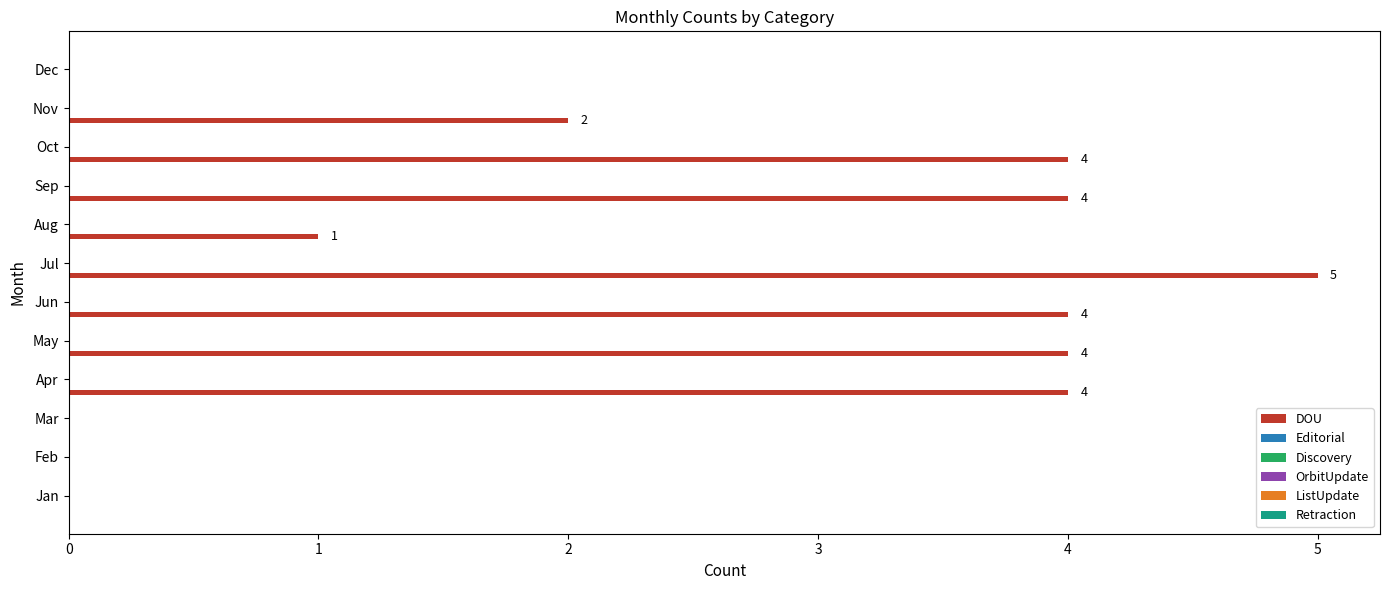

What is the sum of all values?

28